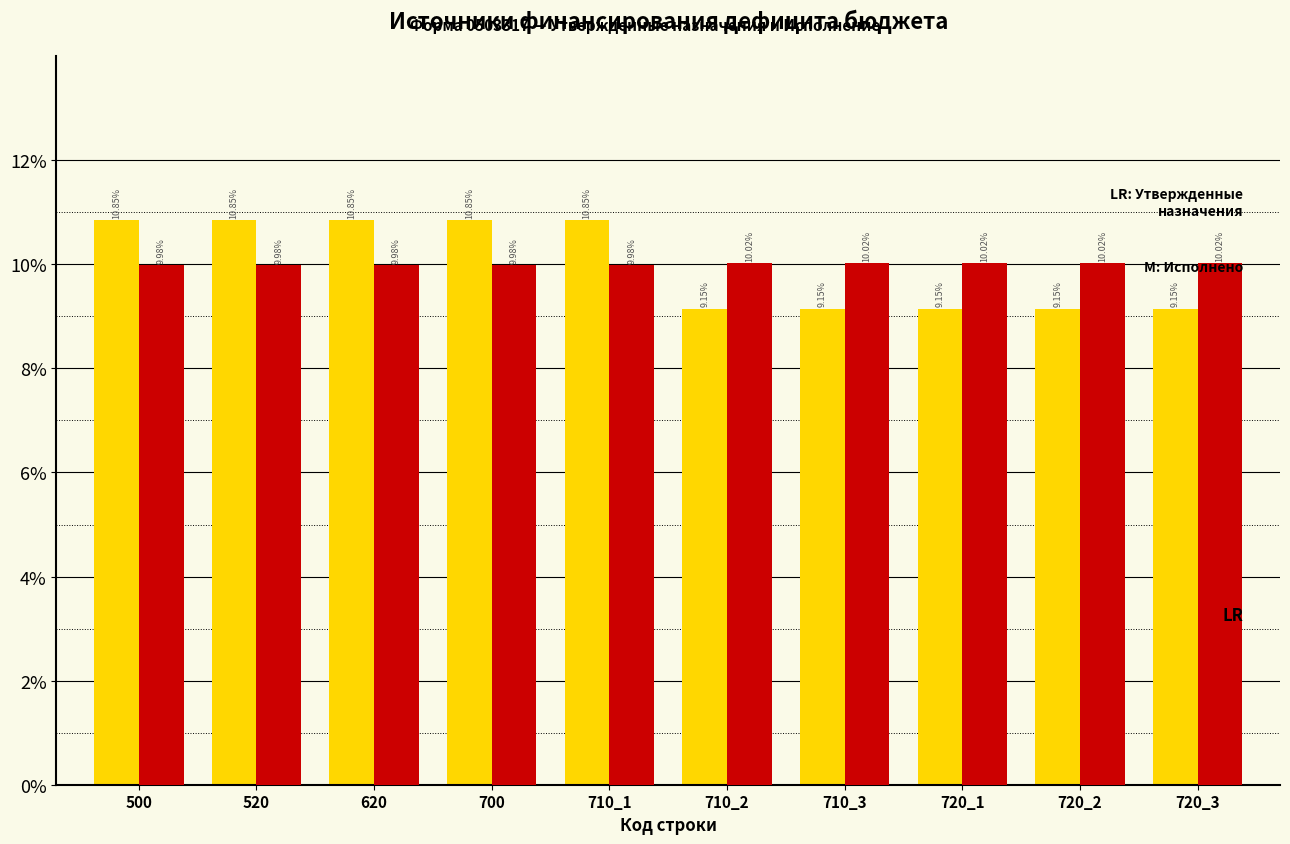

What is the spread (max minus min) of values at 500?

0.9